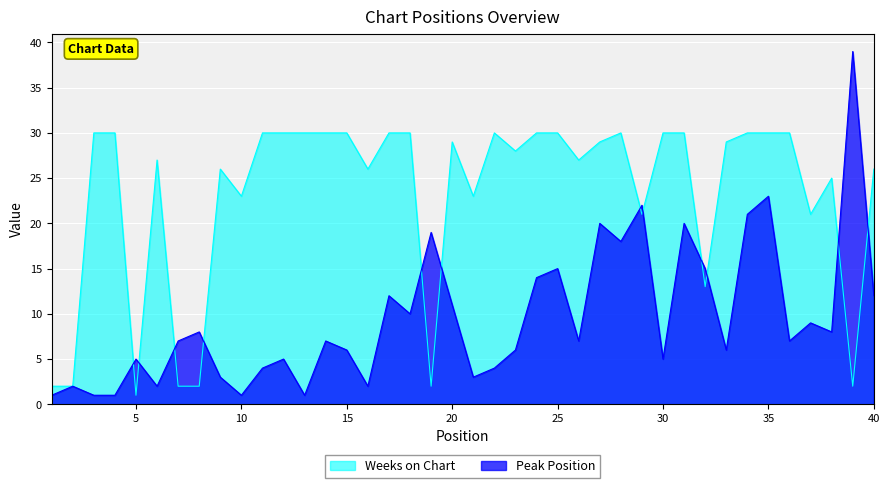

What is the spread (max minus min) of values at 8?

6